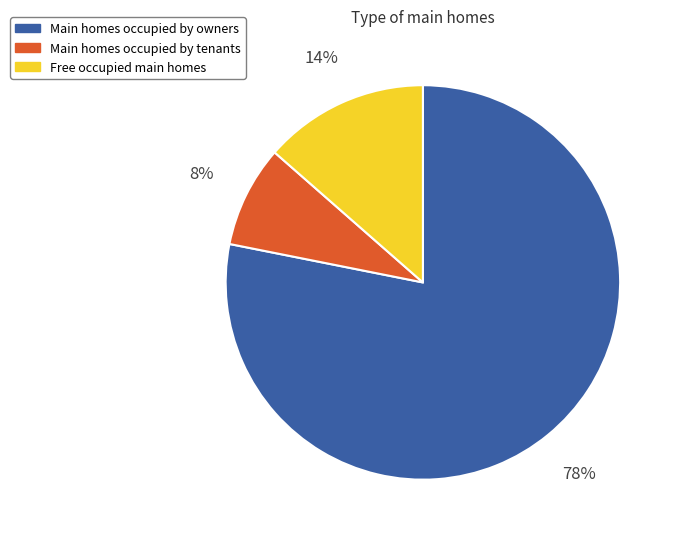

To the nearest percent, what is the difference between the largest and smallest slice percentages?

70%